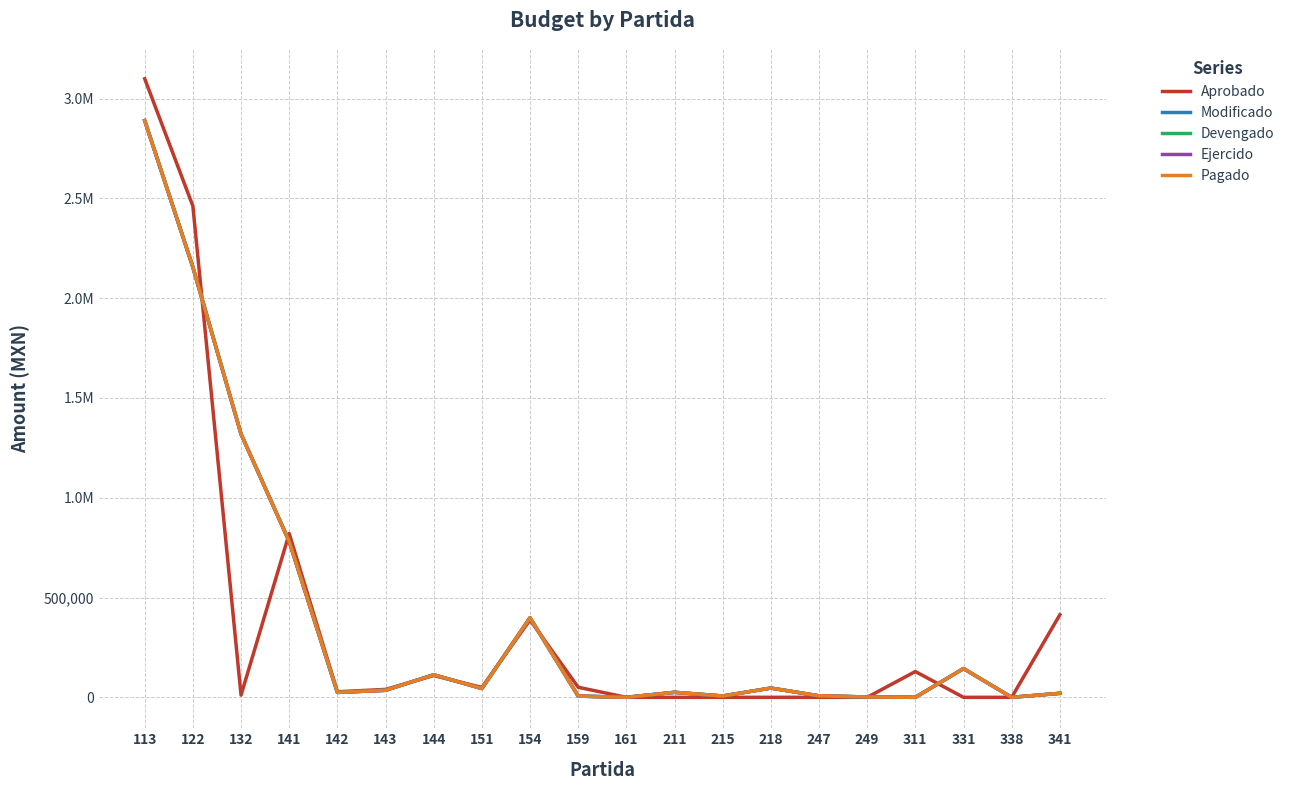

Does the chart display data point markers on the line(s)?

No